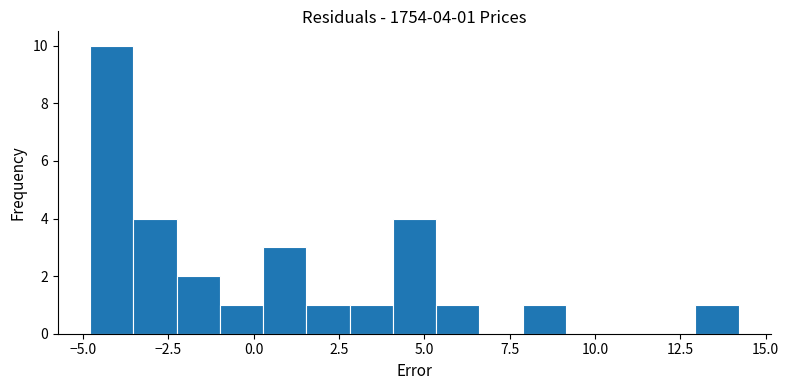

Around what value on the x-axis is the tallest bar? Give the approximate position of its centre, as read against the axis.

-4.0